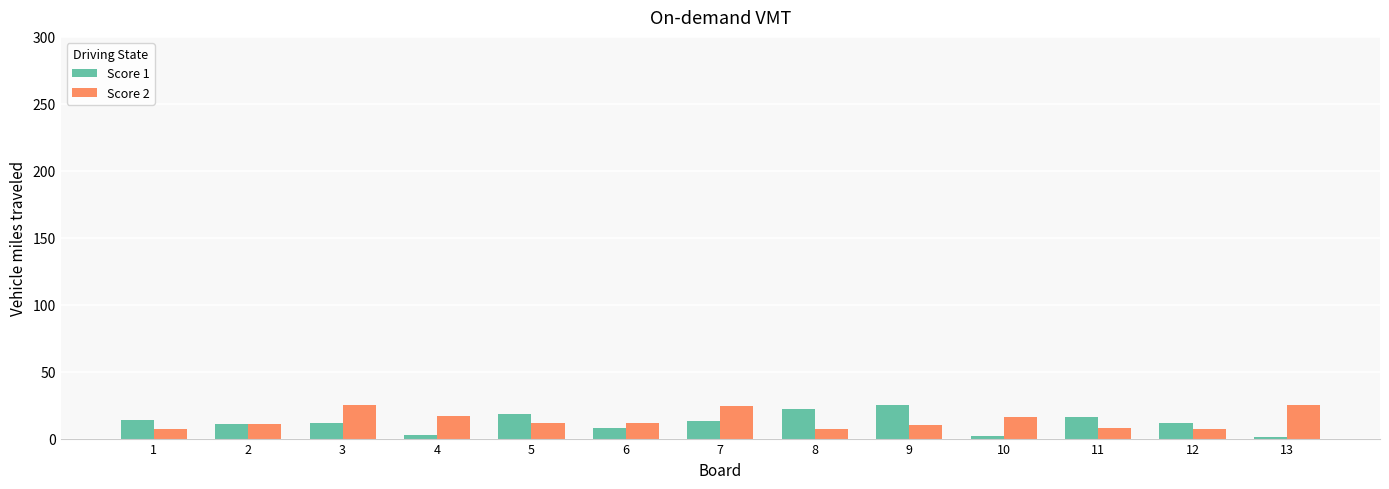

What is the maximum value shown in the chart?

25